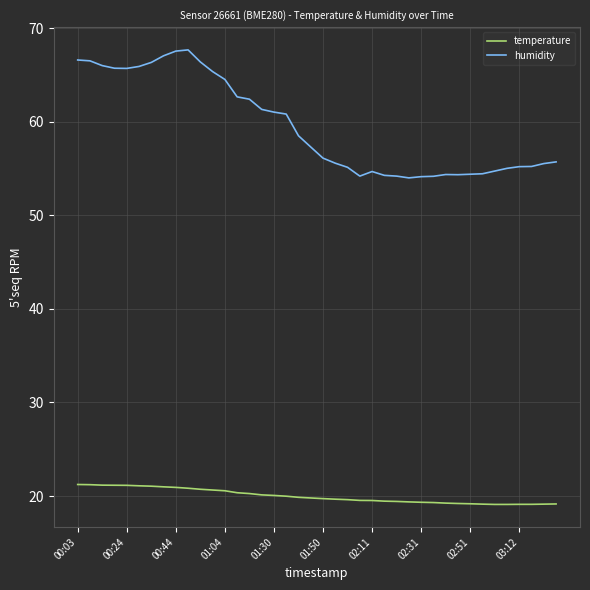

List the series in order of their peak value, highest first.

humidity, temperature